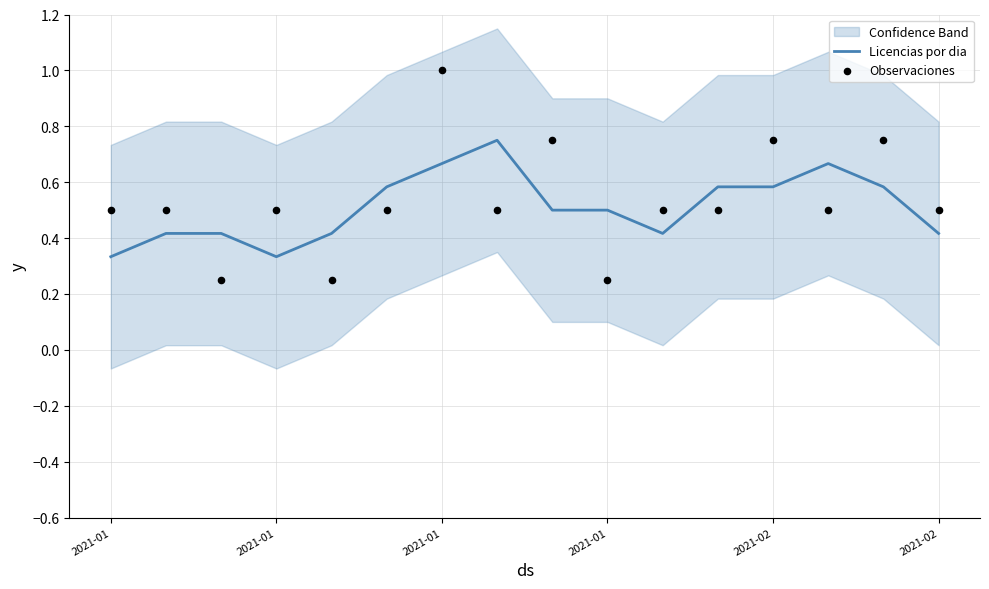

At which category is the sum across all series the highest?

2021-01